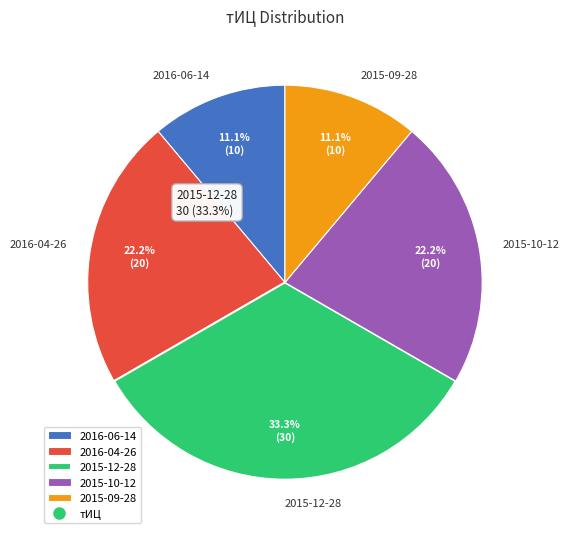

Combined, do 2015-12-28 and 2015-10-12 account for over 50%?

Yes